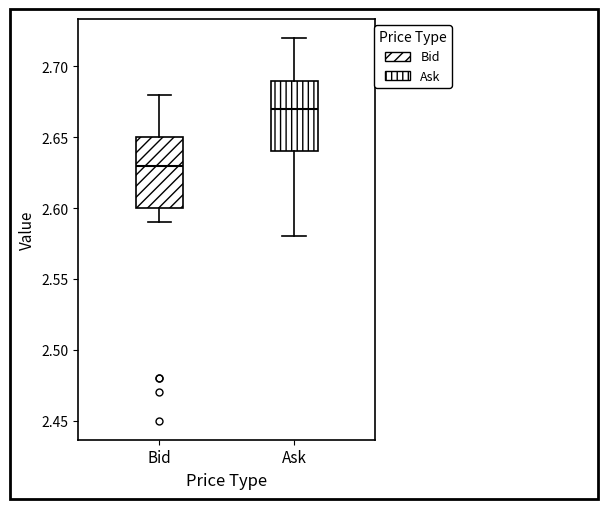

Reading left to right, transcribe this box plot: for each box, give where its median line is, the range the box spans, and where its two whiskers end, as read against the y-axis. The values are not printed on the chart, so give them approximately, as read against the axis.

Bid: median 2.63, box 2.60 to 2.65, whiskers 2.59 to 2.68
Ask: median 2.67, box 2.64 to 2.69, whiskers 2.58 to 2.72